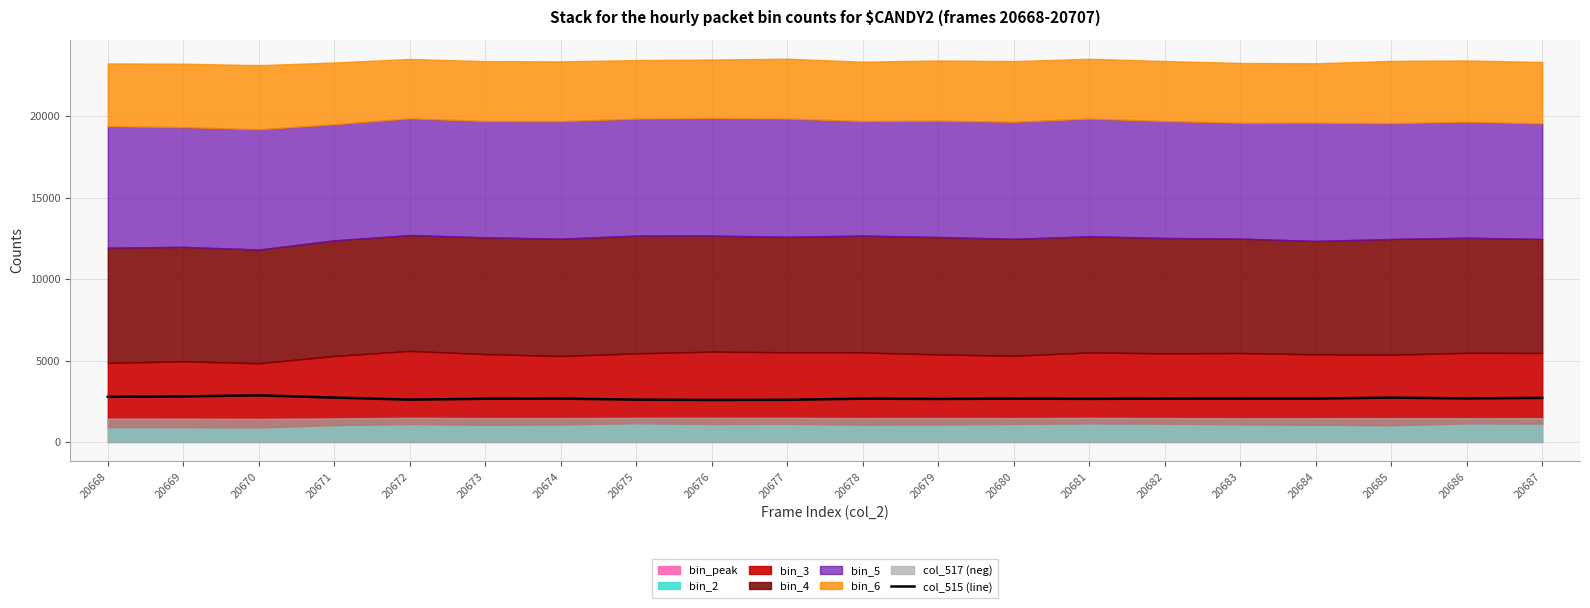

What is the value of the 2nd point from the left?

2801.2